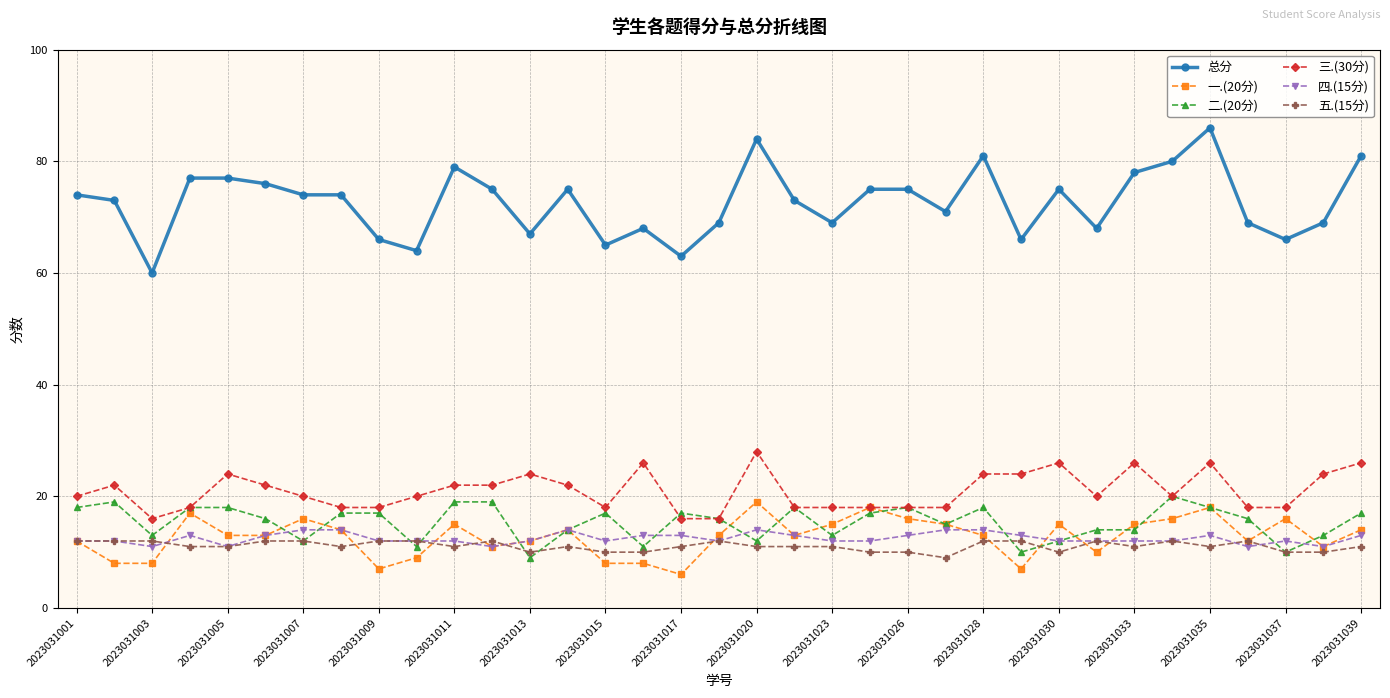

How many lines are shown in the chart?

6